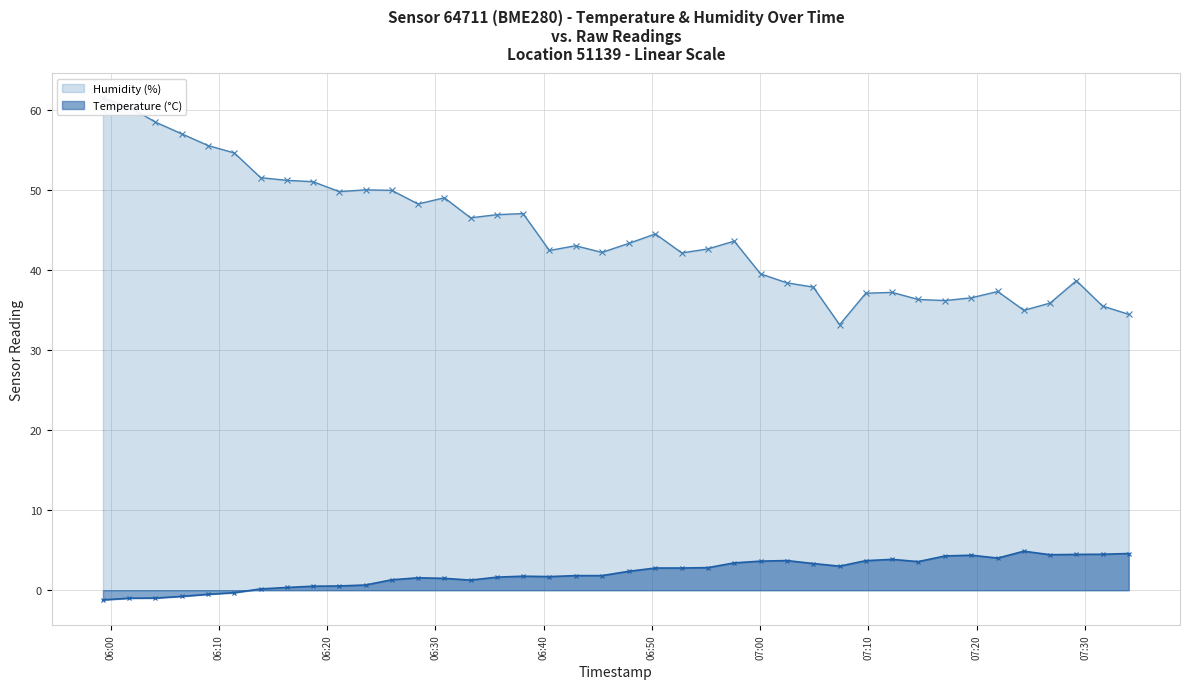

True or false: Humidity (%) and Temperature (°C) intersect in this chart.

False